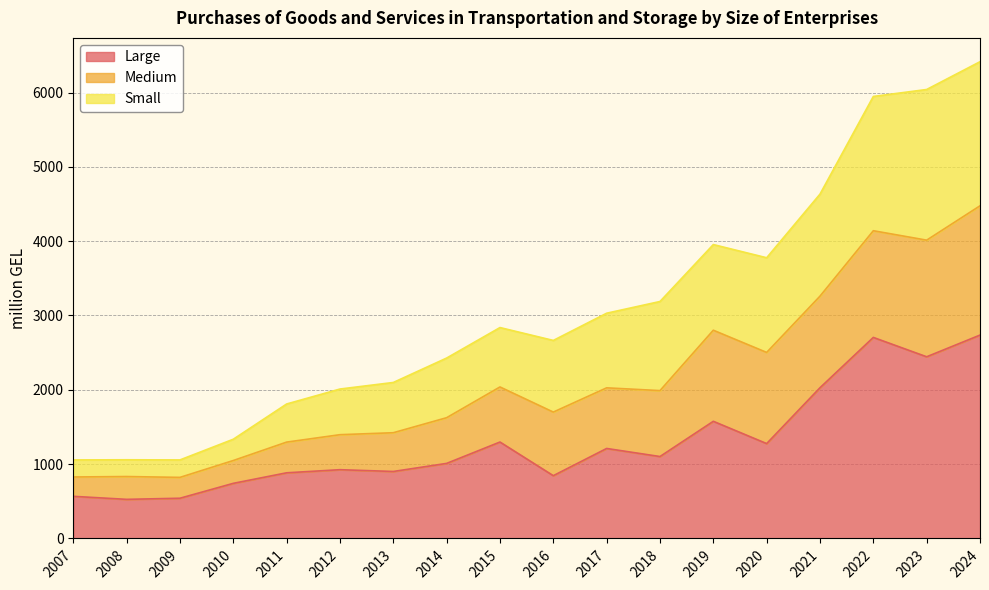

True or false: Large has a value of 925.1 at 2012.

True